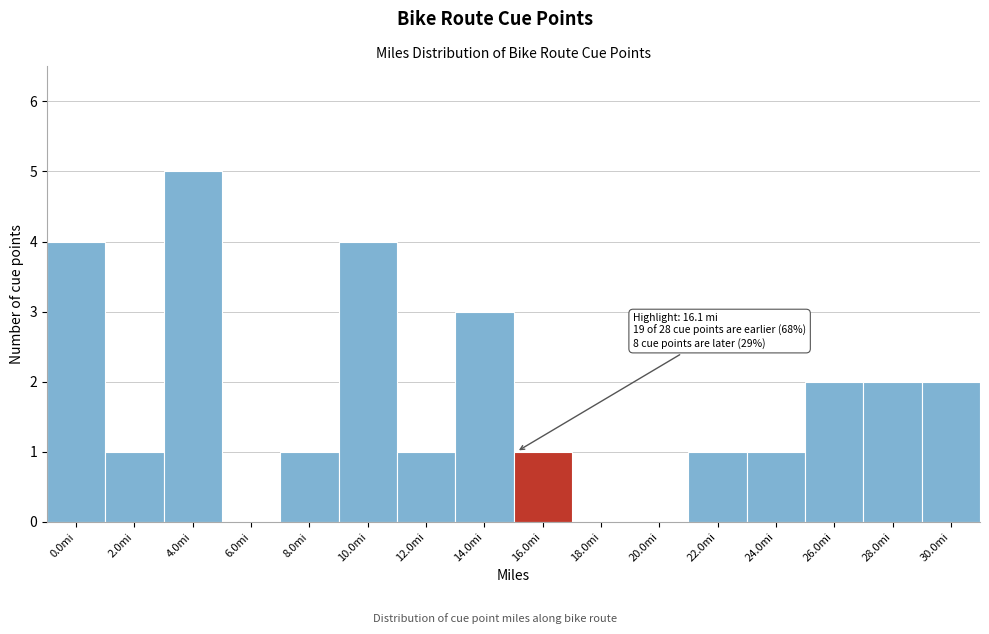

Reading right to left, transcribe all the data shown in this chart.

30.0mi=2	28.0mi=2	26.0mi=2	24.0mi=1	22.0mi=1	20.0mi=0	18.0mi=0	16.0mi=1	14.0mi=3	12.0mi=1	10.0mi=4	8.0mi=1	6.0mi=0	4.0mi=5	2.0mi=1	0.0mi=4